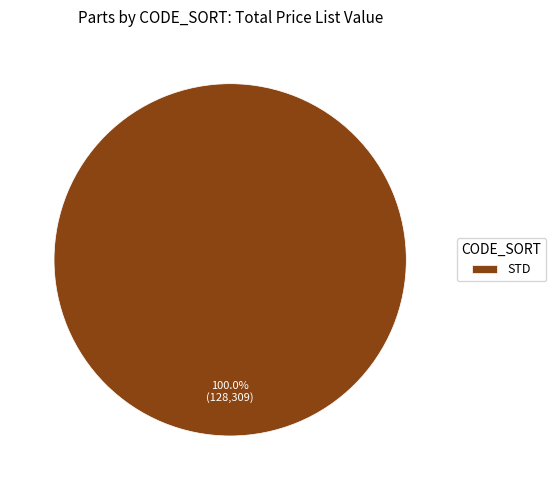

Rank the categories by value from lowest to highest.

STD